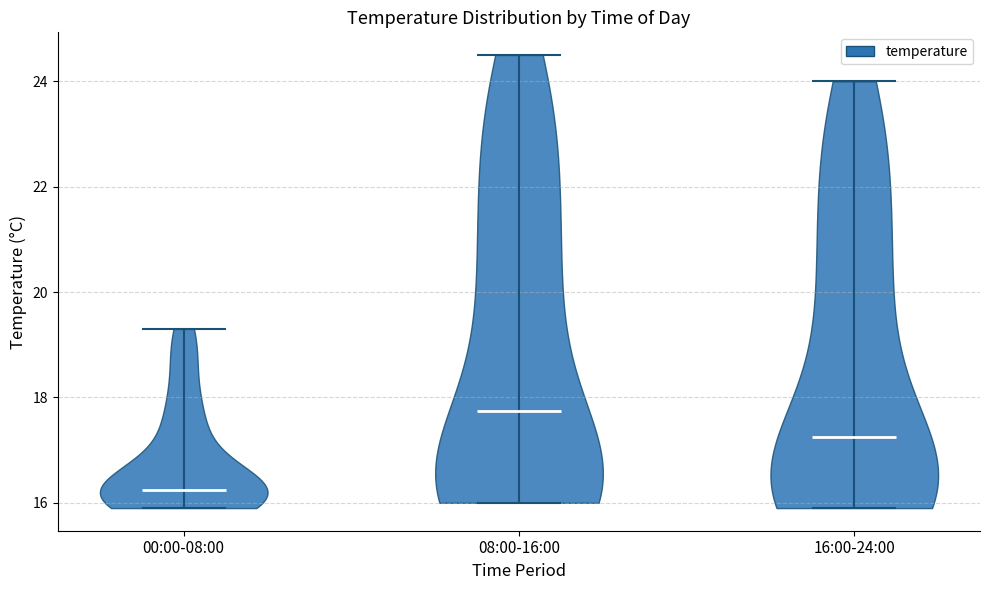

Which violin has the lowest median line?

00:00-08:00